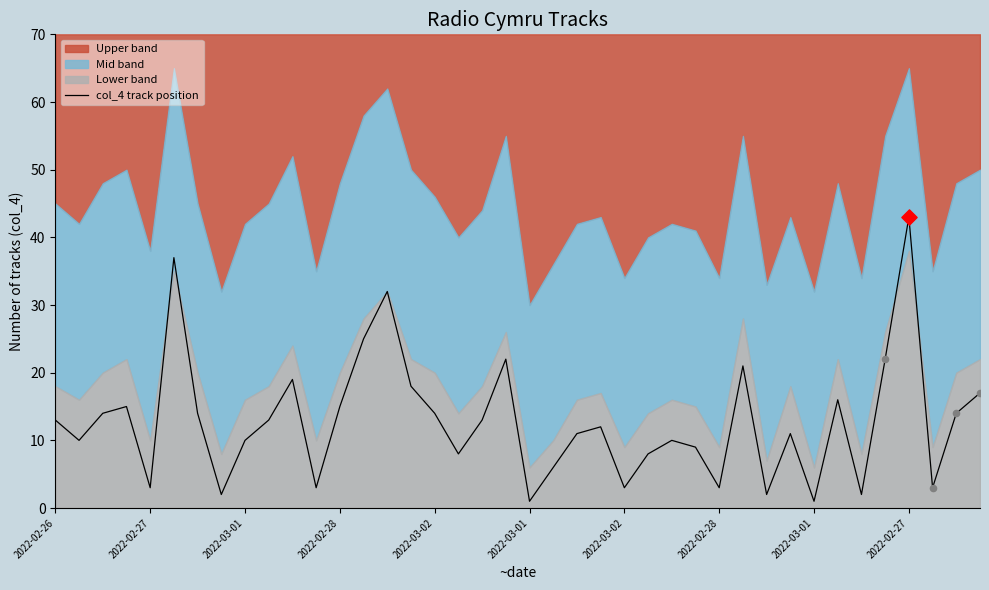

What is the change in value from 22 to 32?

-10